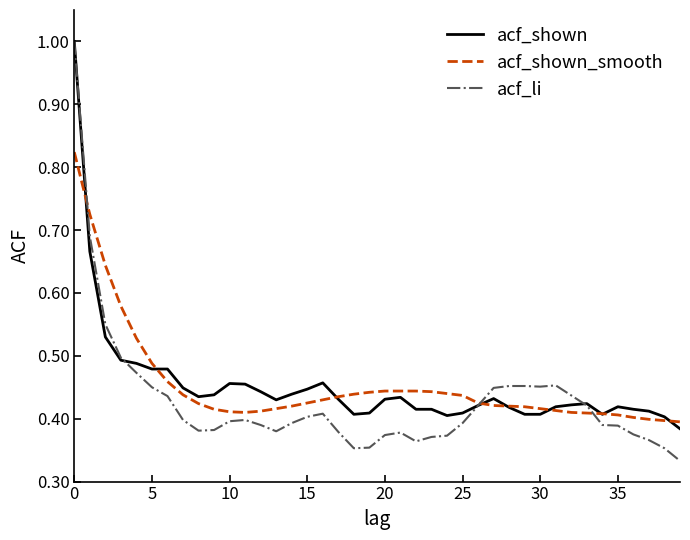

What is the maximum value shown in the chart?

1.0